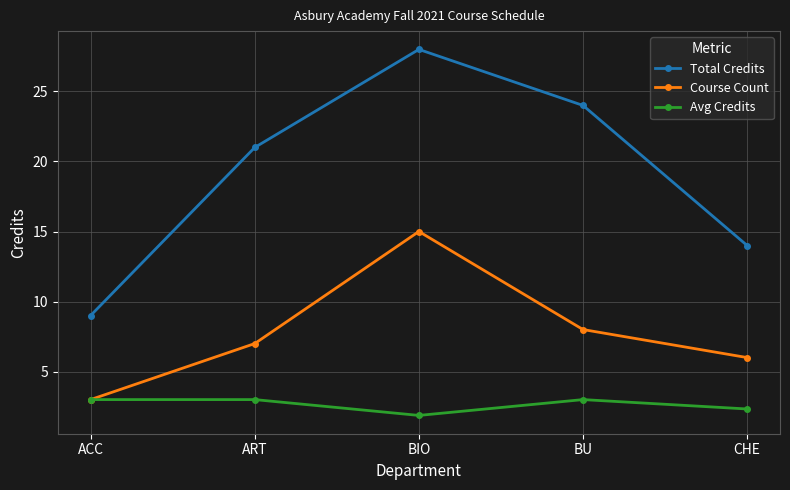

Which series has the largest total across all categories?

Total Credits